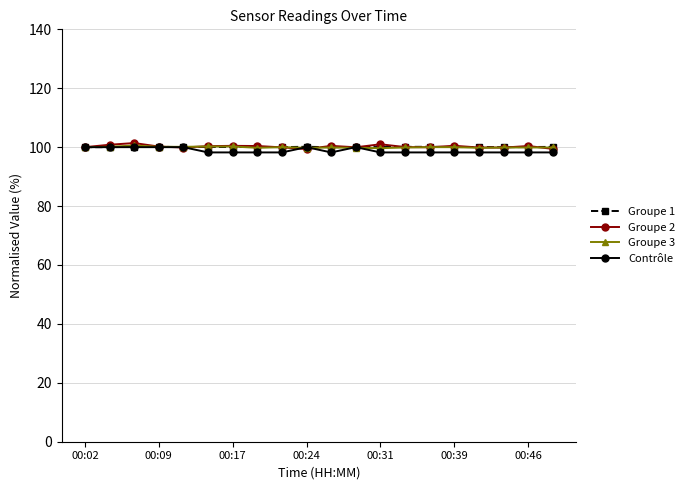

What is the minimum value for Groupe 1?

100.0